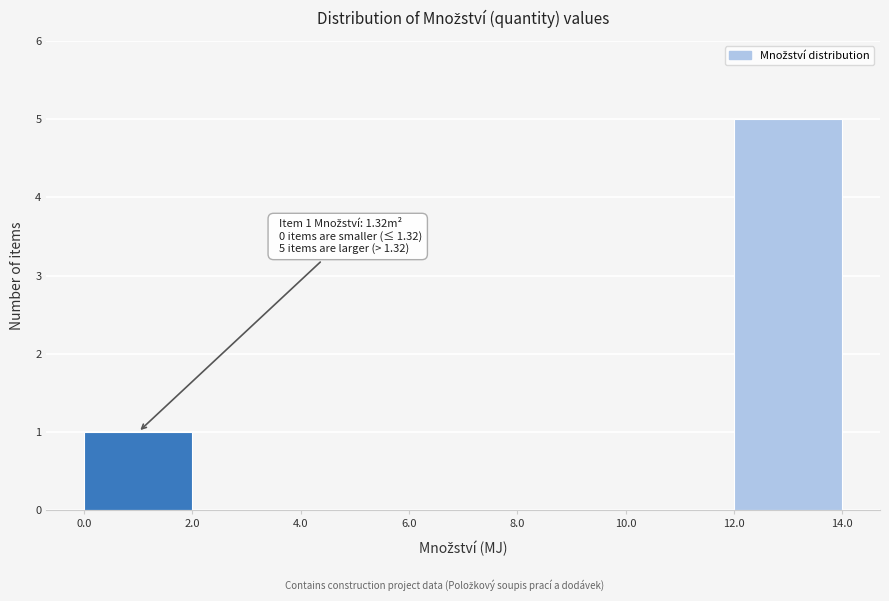

Which range on the x-axis has the tallest bar?

12.0 to 14.0